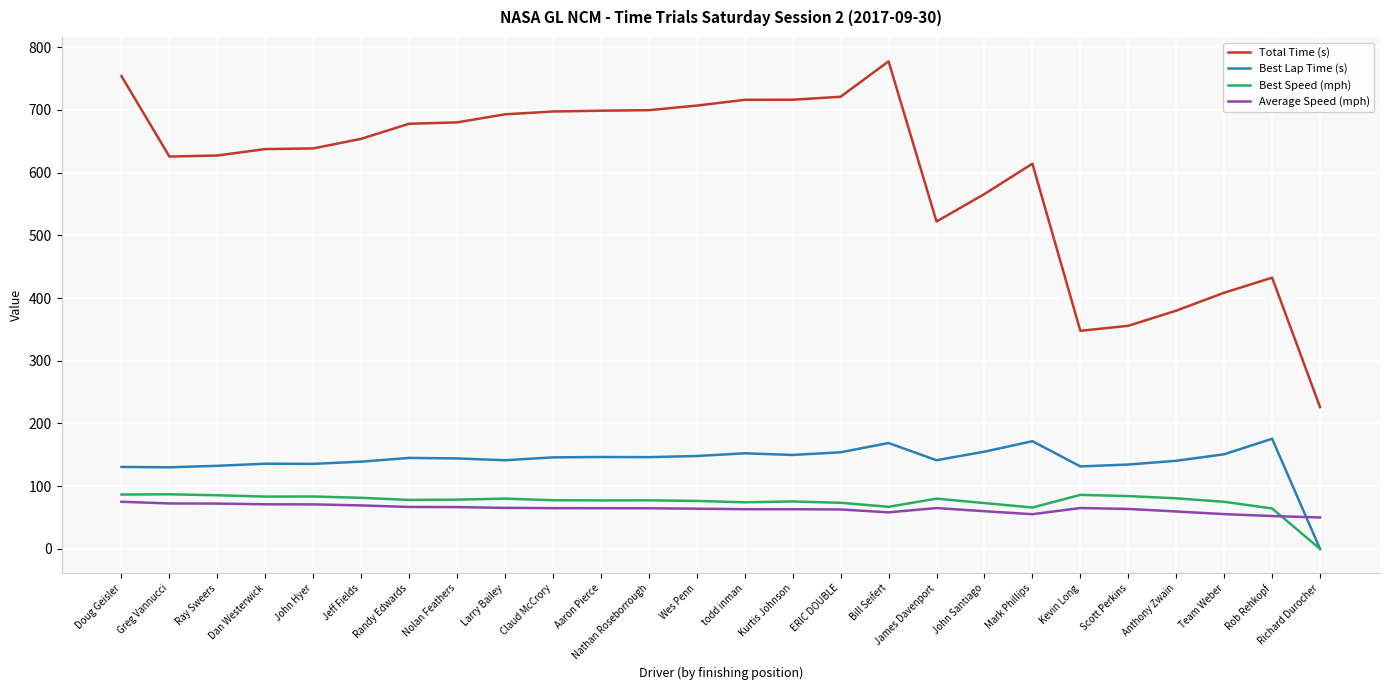

What is the difference between the highest and lowest values at Nathan Roseborrough?

634.6